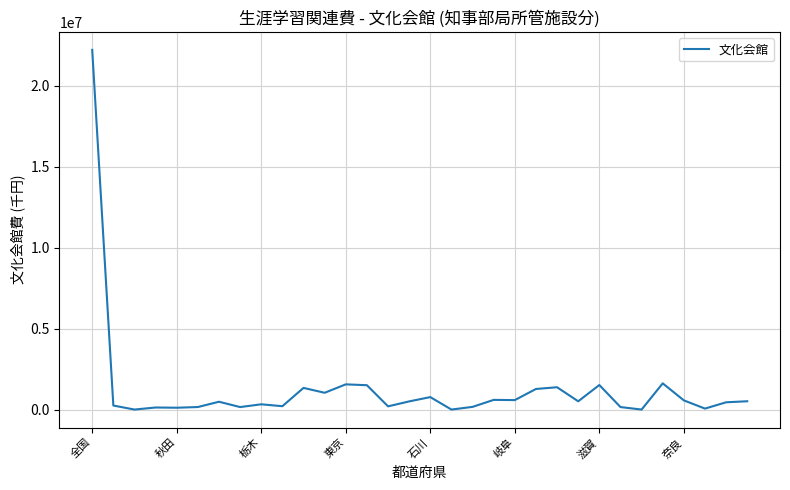

What is the difference between the maximum and minimum values?

22217200